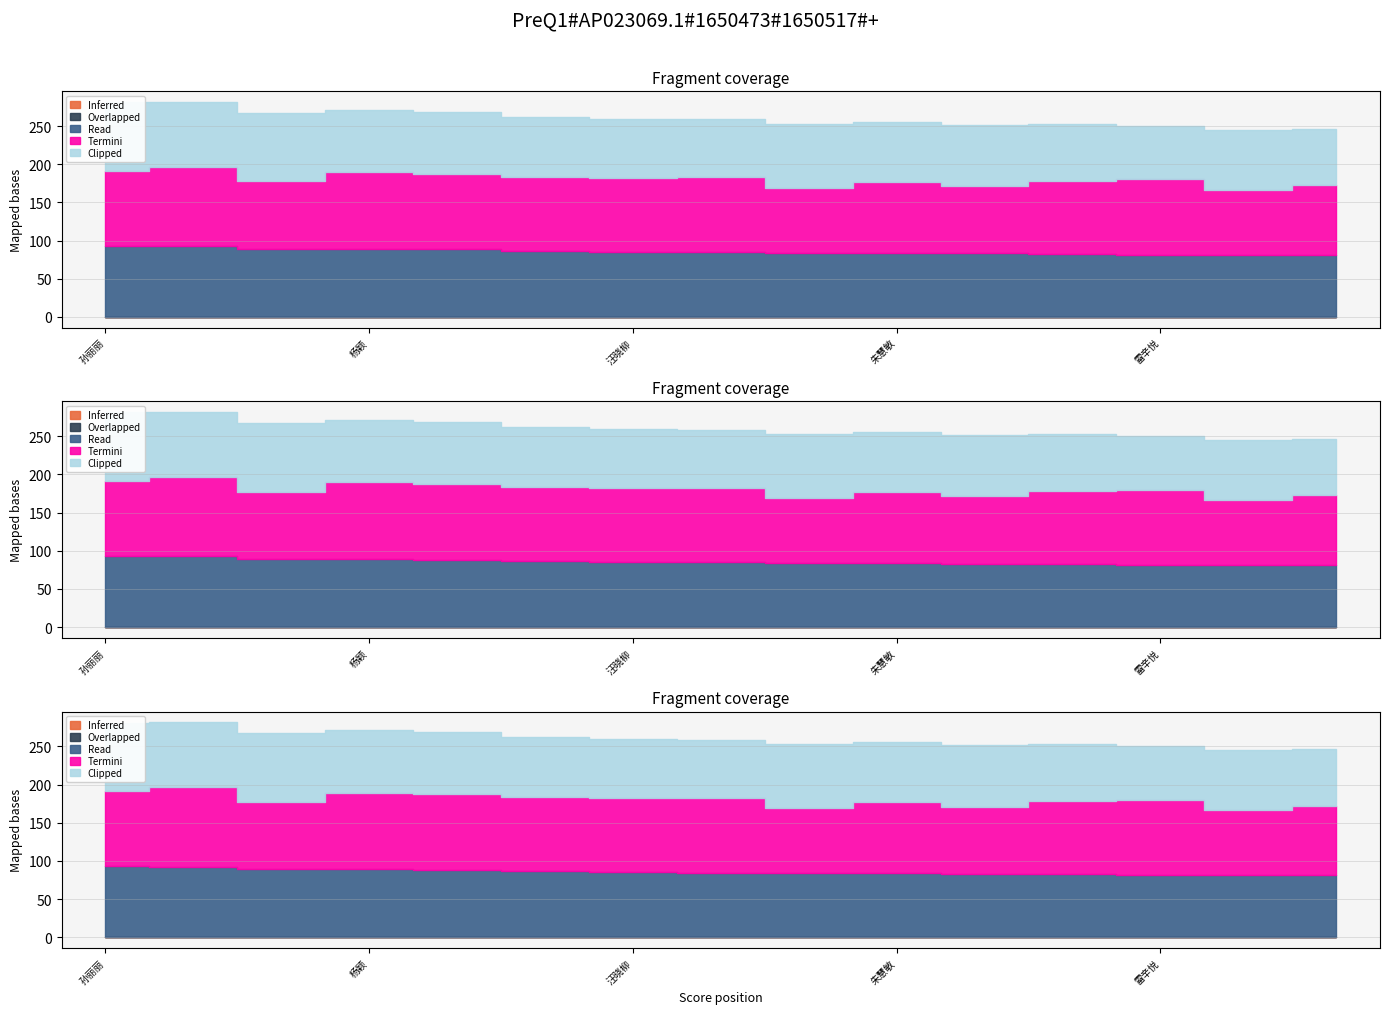

At how many categories does at least one series exceed 86?

13